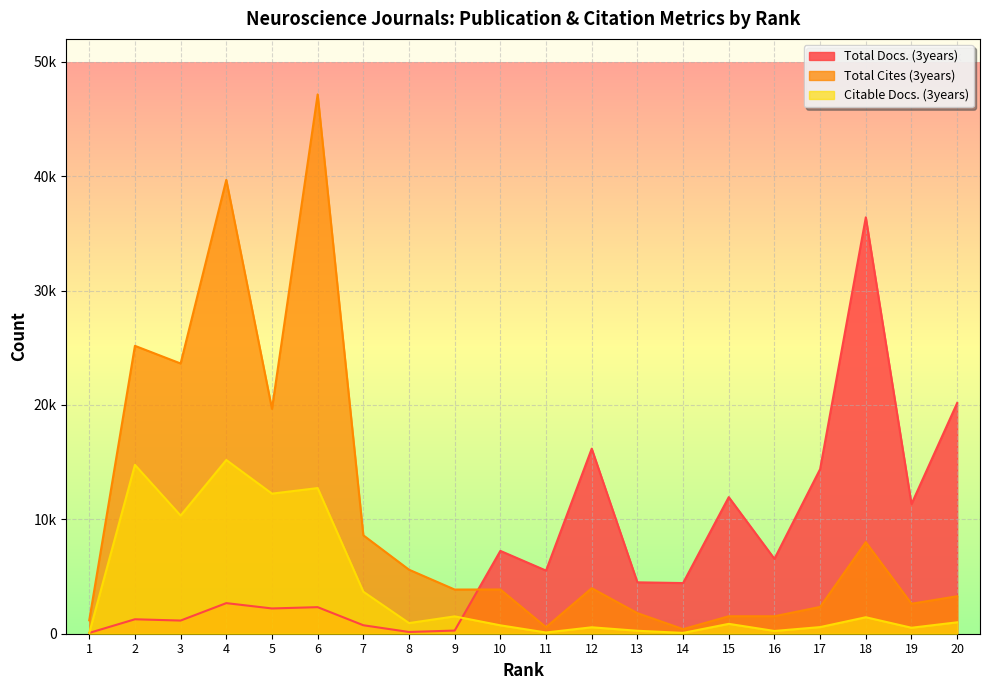

Reading left to right, transcribe all the data shown in this chart.

Total Docs. (3years): 72	1263	1151	2675	2209	2322	741	152	276	7242	5518	16178	4493	4429	11941	6547	14390	36398	11336	20170
Total Cites (3years): 1174	25167	23623	39674	19657	47145	8605	5598	3862	3867	570	3978	1799	401	1528	1528	2344	8007	2622	3276
Citable Docs. (3years): 72	14760	10330	15186	12246	12733	3673	931	1517	734	107	562	258	73	863	241	579	1440	522	998